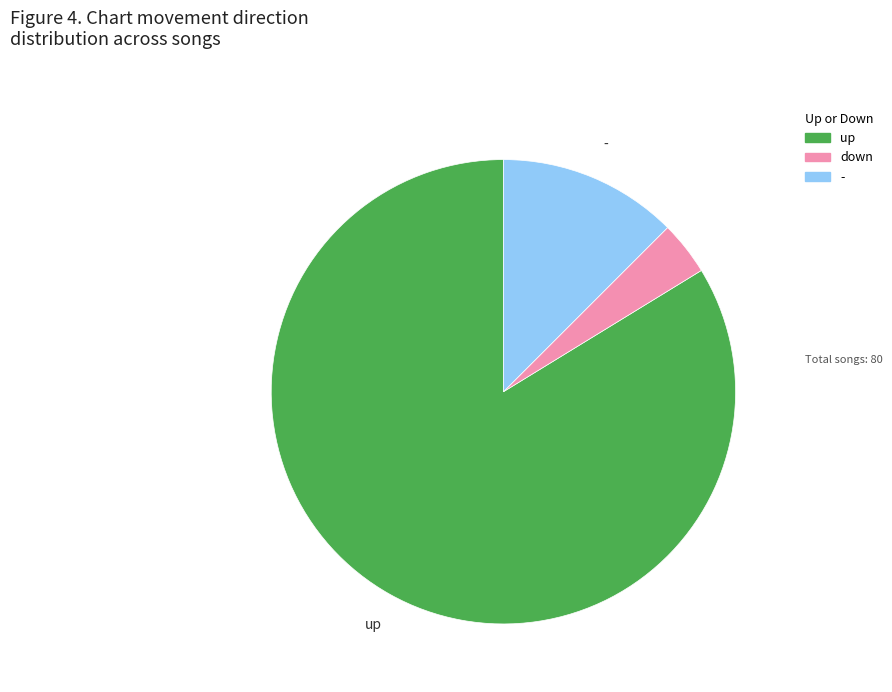

Is it true that up is 93% of the pie?

False